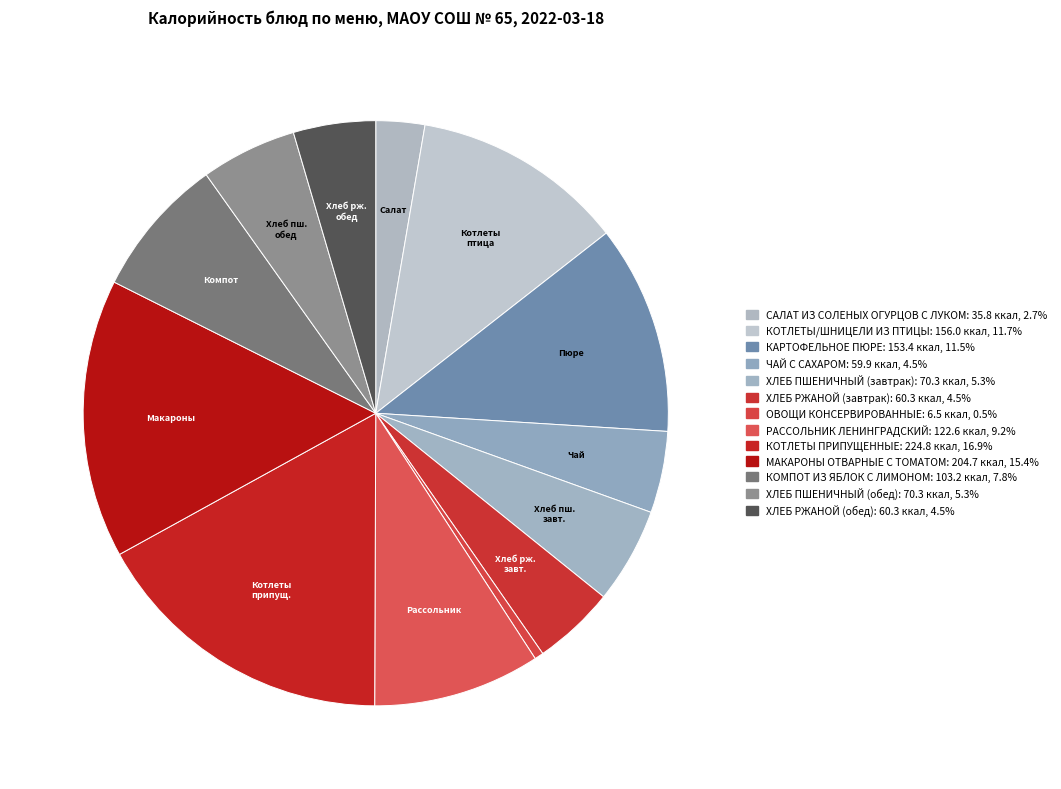

Which slice is the largest?

КОТЛЕТЫ ПРИПУЩЕННЫЕ